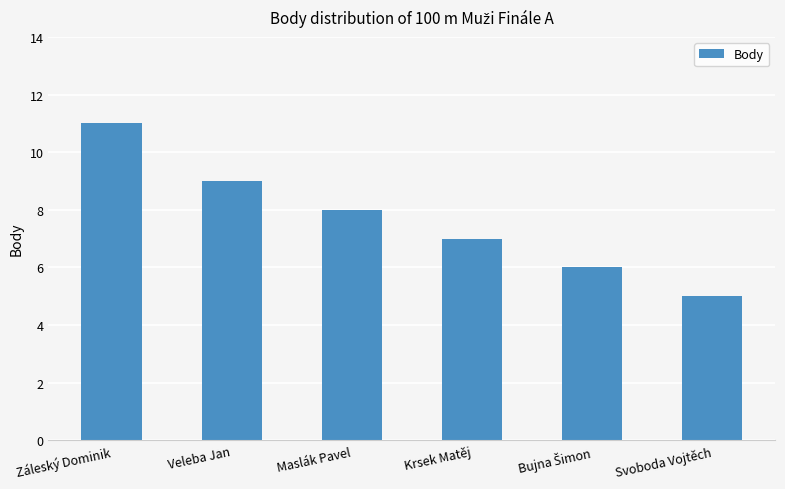

What is the value of the 2nd bar from the left?

9